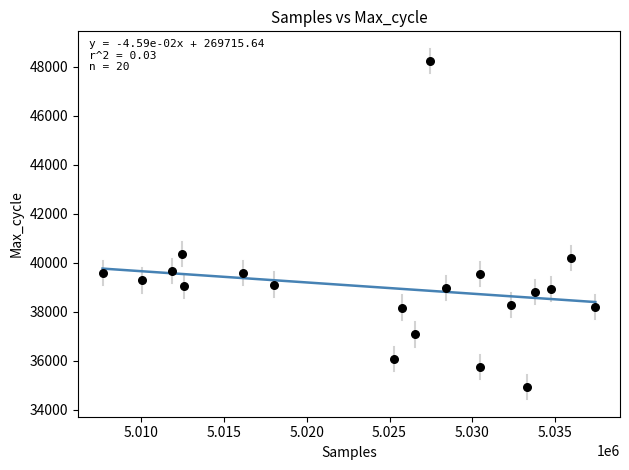

What Y value in the scatter plot is closest to 41584?

40360